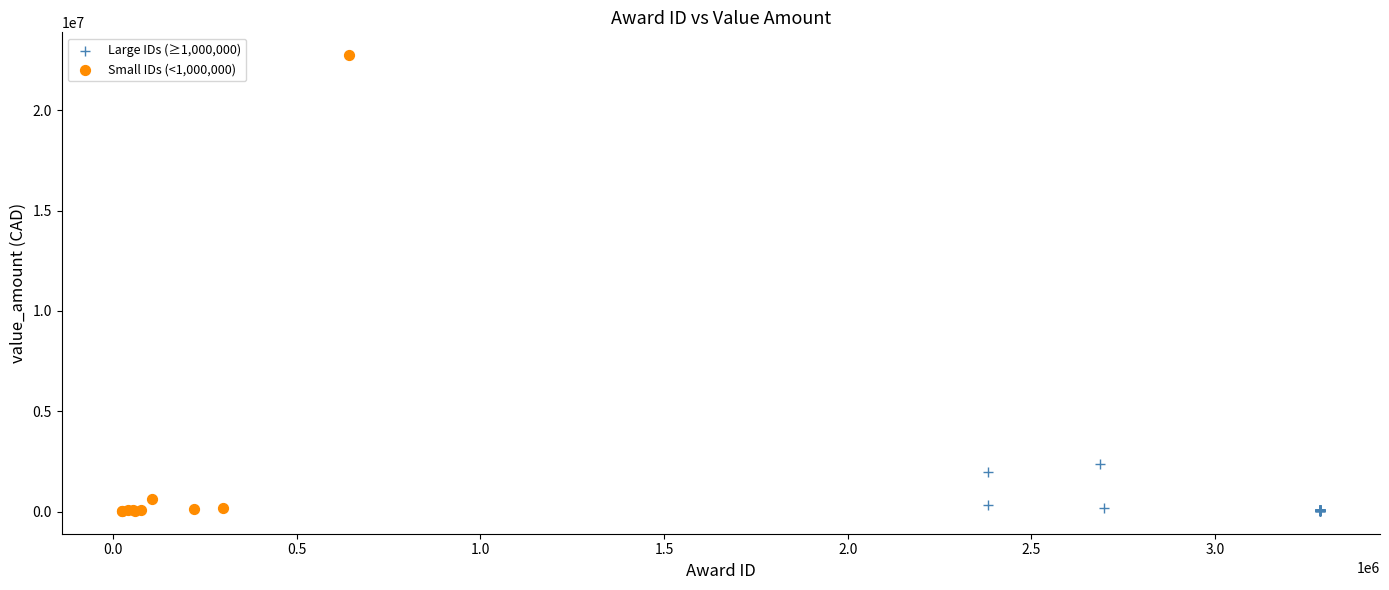

Which series has the widest spread of Y values?

Small IDs (<1,000,000)